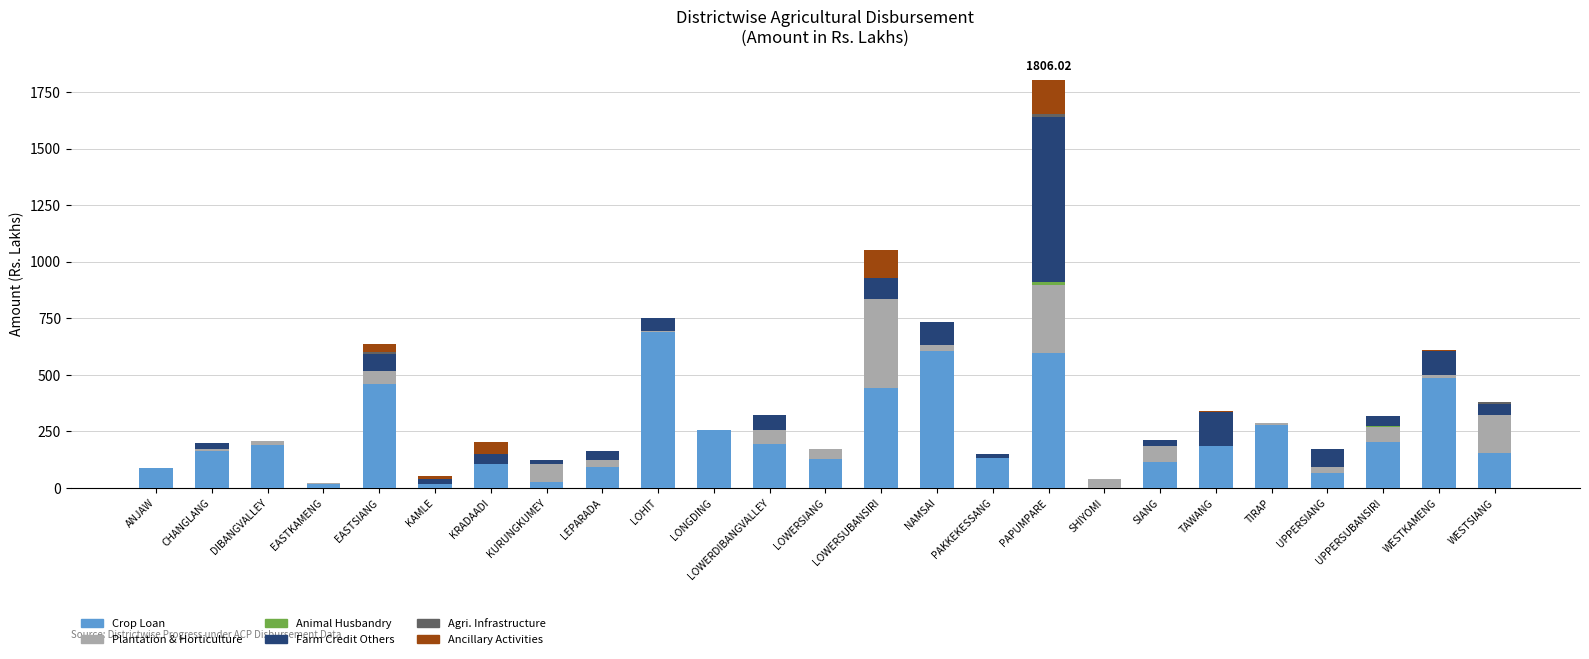

At which category is the sum across all series the highest?

PAPUMPARE